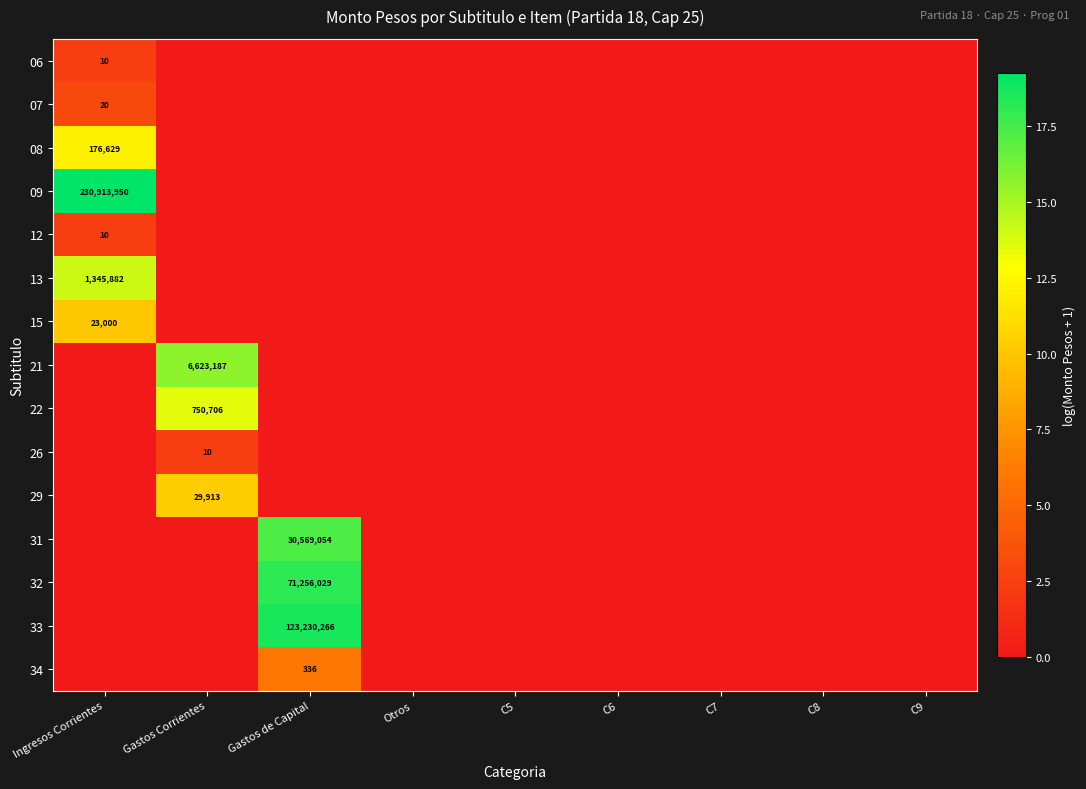

True or false: 07 has a value of 20 at Ingresos Corrientes.

True